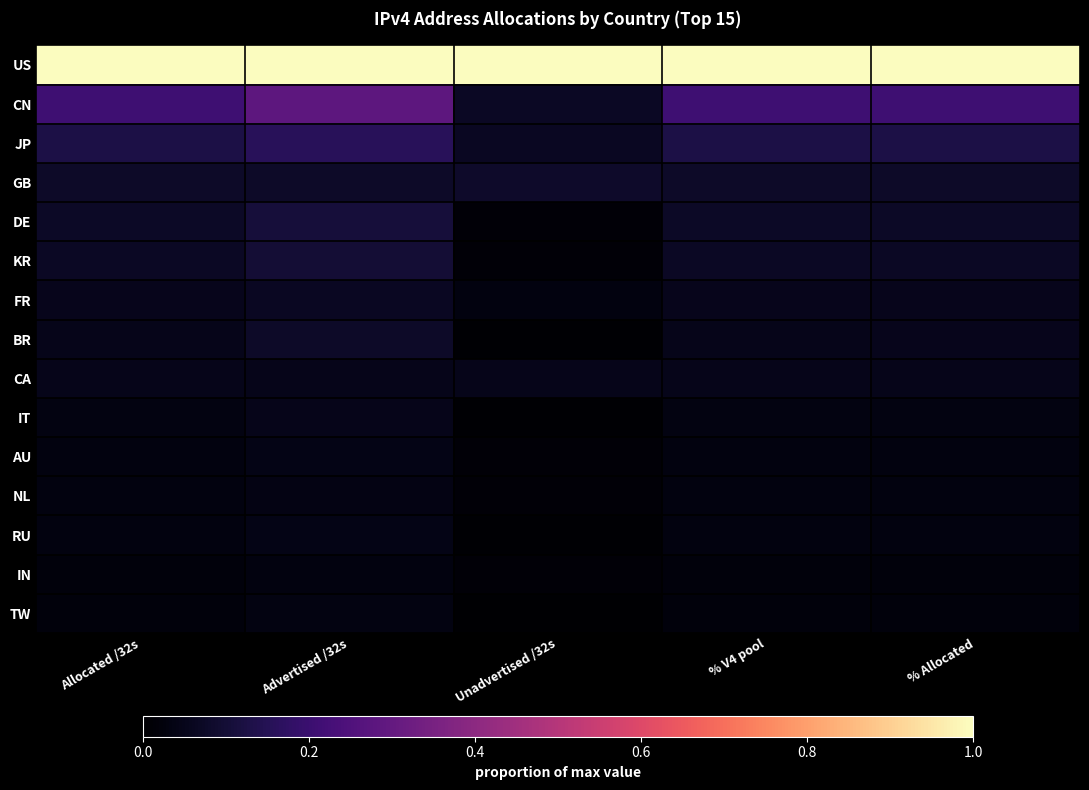

Which series has the largest total across all categories?

US